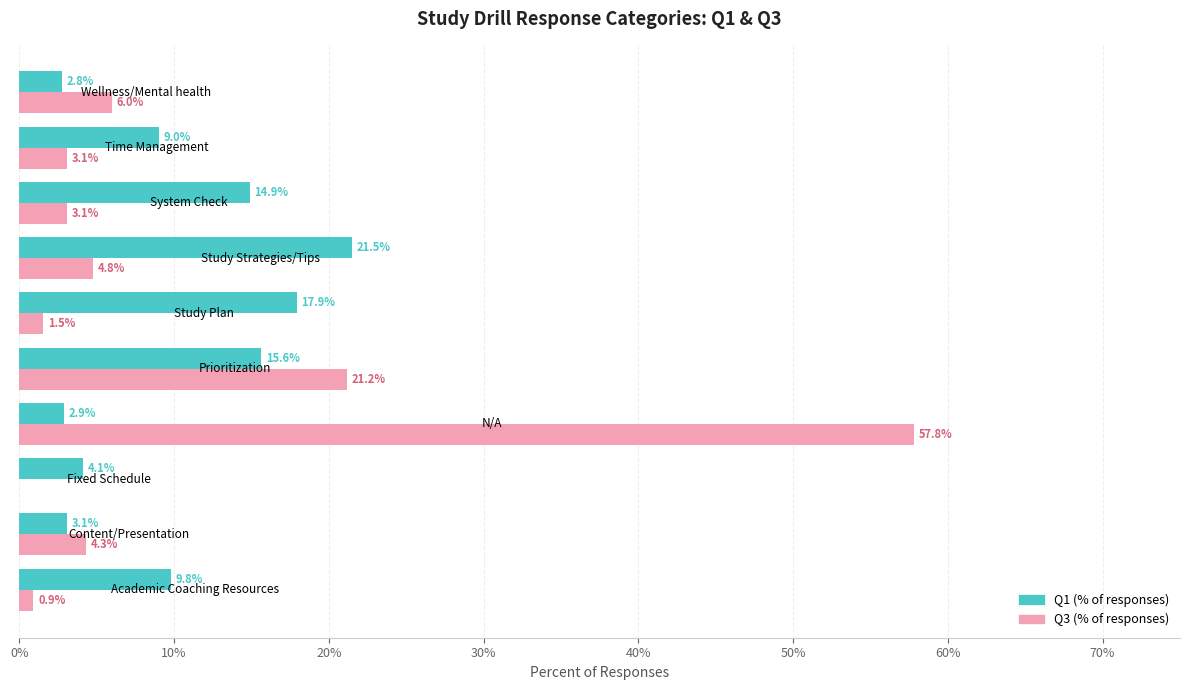

Rank the series by their average value, from highest to lowest.

Q3 (% of responses), Q1 (% of responses)